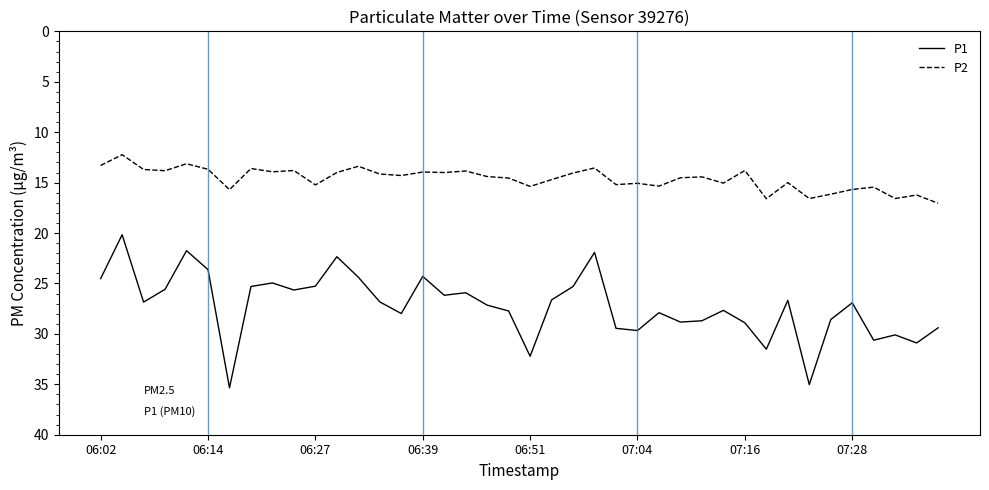

Which series has the largest range (max minus min)?

P1